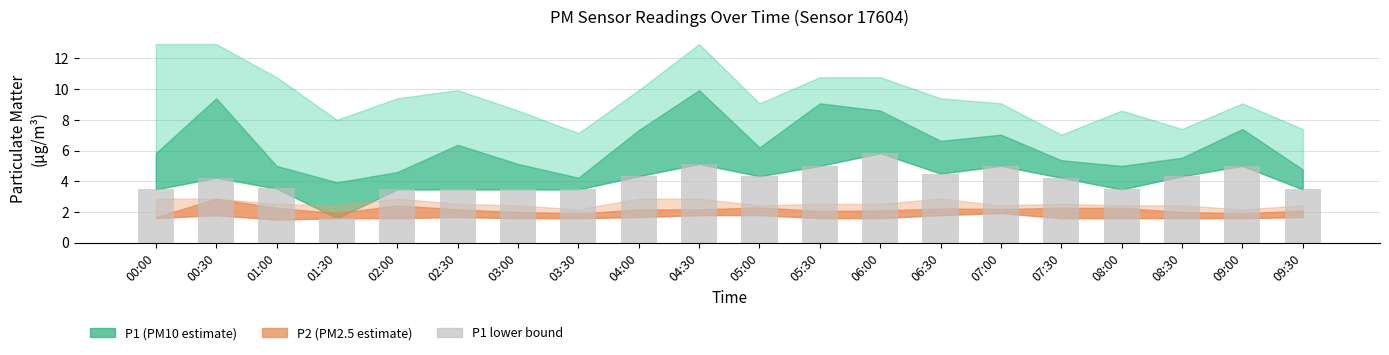

Are the bars grouped side by side (vs. stacked)?

No